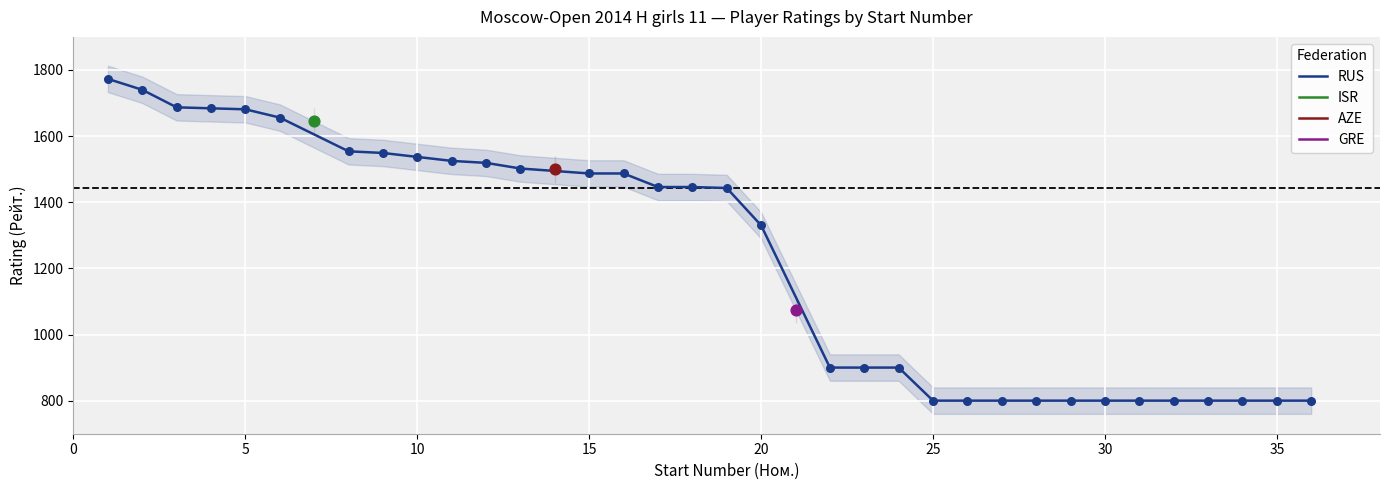

Is it true that RUS equals 800 at 35?

True